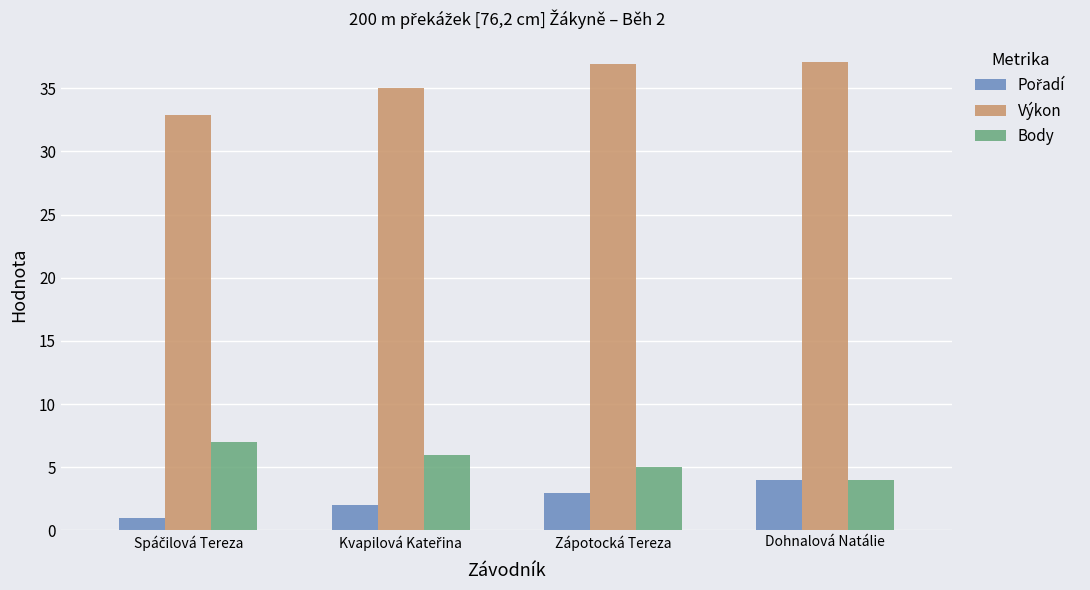

What is the lowest value of the Výkon series?

32.9